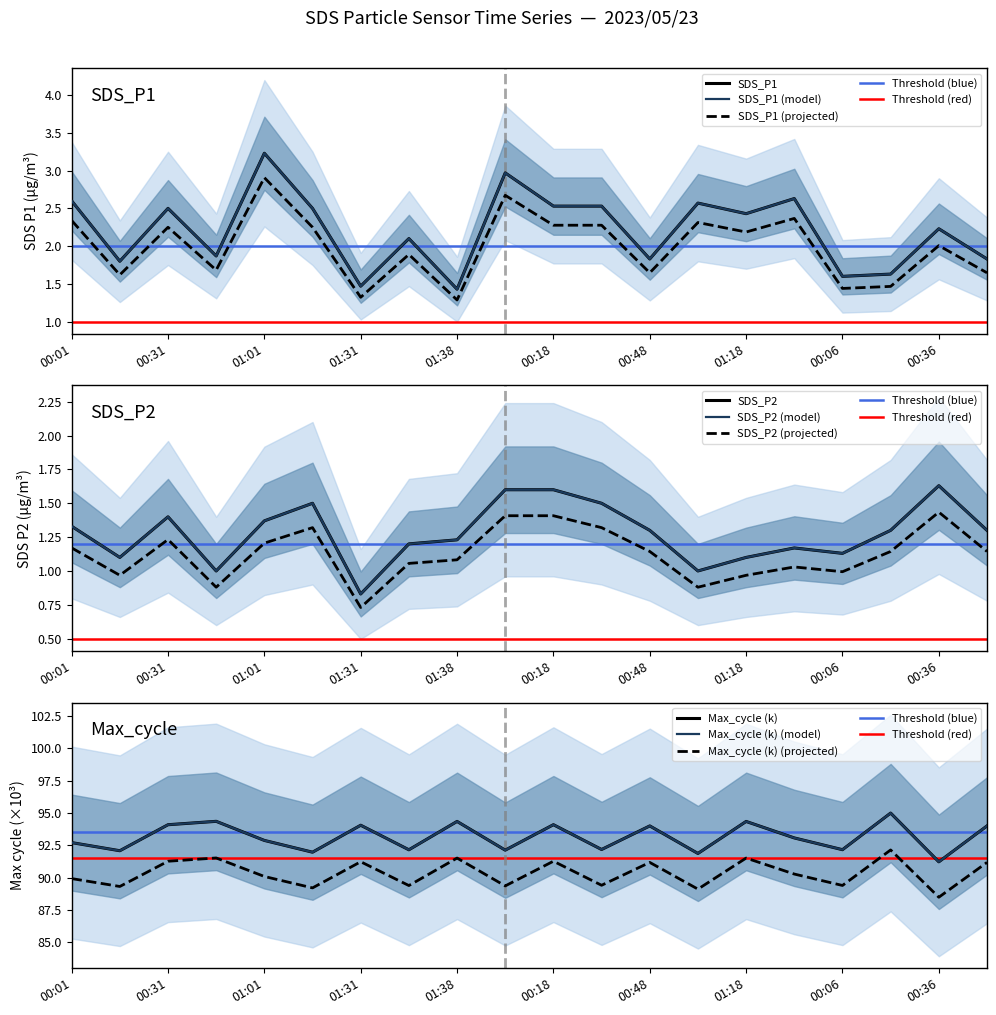

What is the difference between the maximum and second lowest values in the SDS_P2 series?

0.6